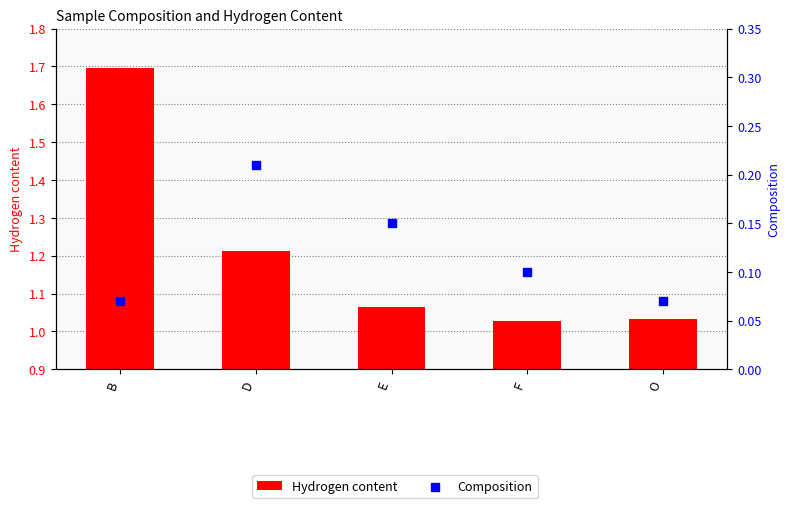

Which series reaches the minimum Y coordinate?

Composition